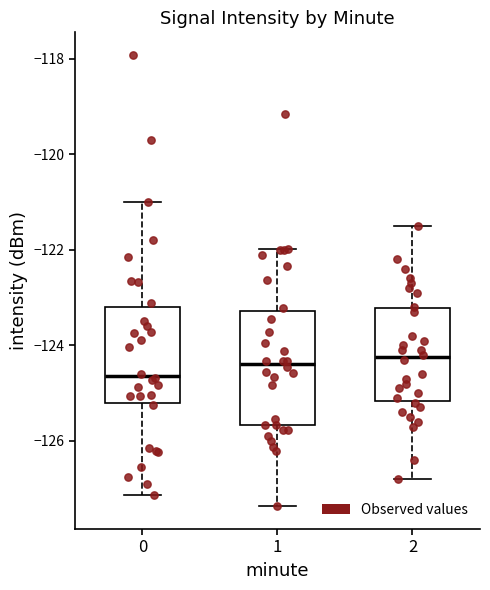

Where does the median line of the box at x = 1 sit on the y-axis? The values are not printed on the chart, so give them approximately, as read against the axis.

-124.4